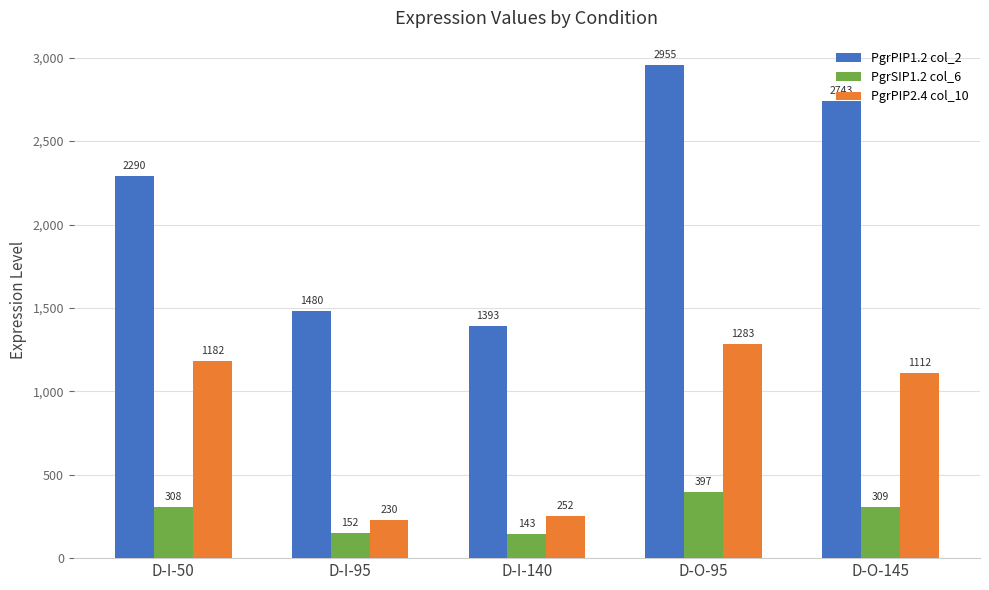

Where is PgrSIP1.2 col_6 nearest to the value 270?

D-I-50